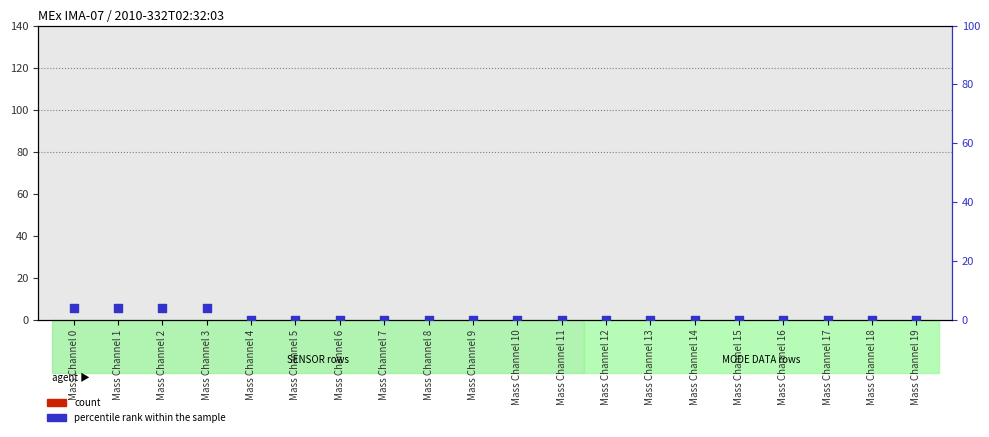

Which series has the largest total across all categories?

percentile rank within the sample